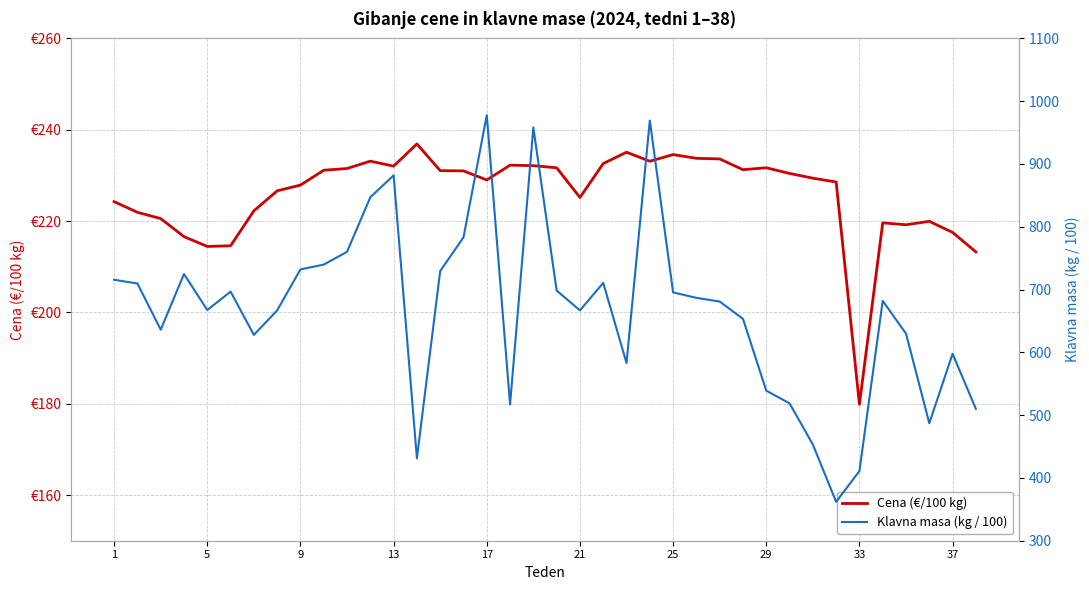

Is it true that Cena (€/100 kg) equals 379.2 at 35?

False